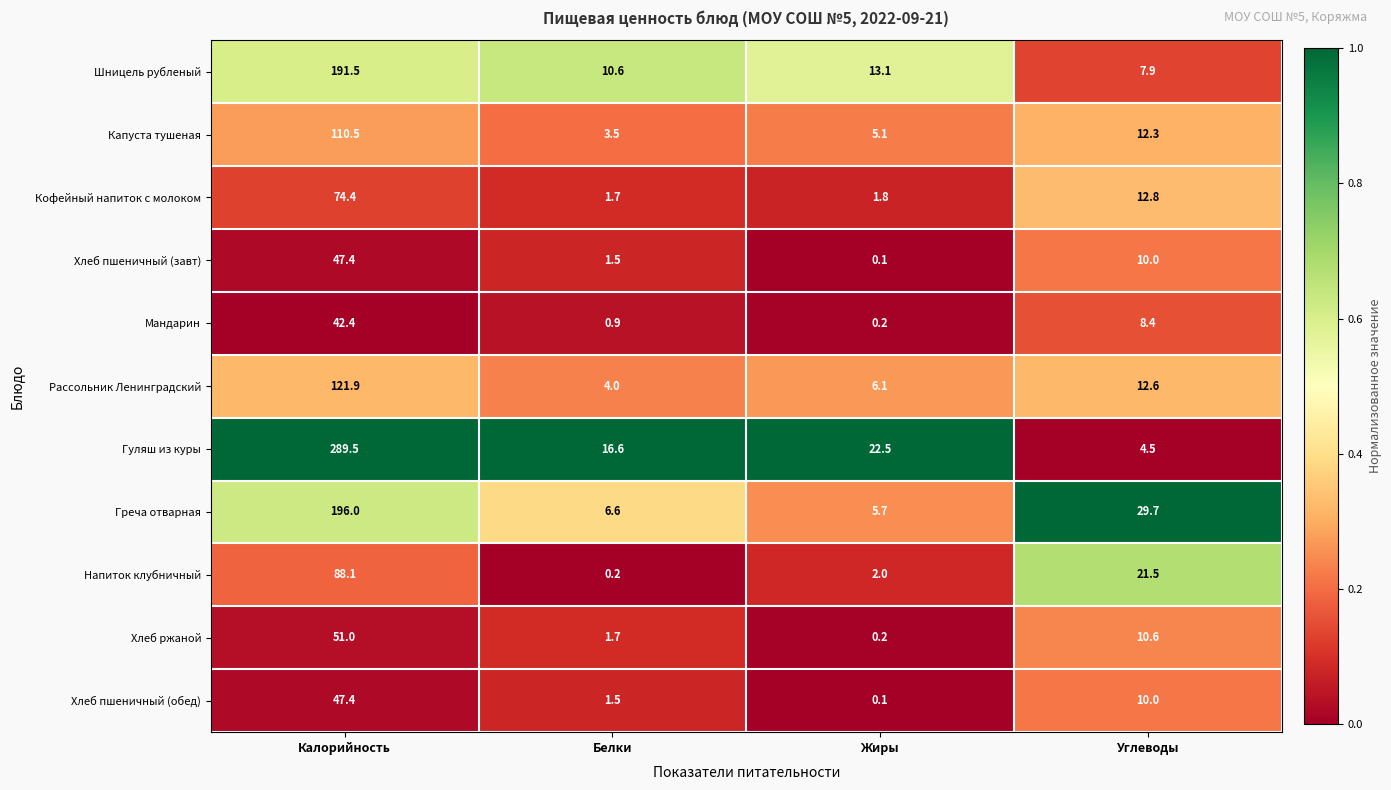

What is the difference between the Шницель рубленый values at Калорийность and Белки?

180.9